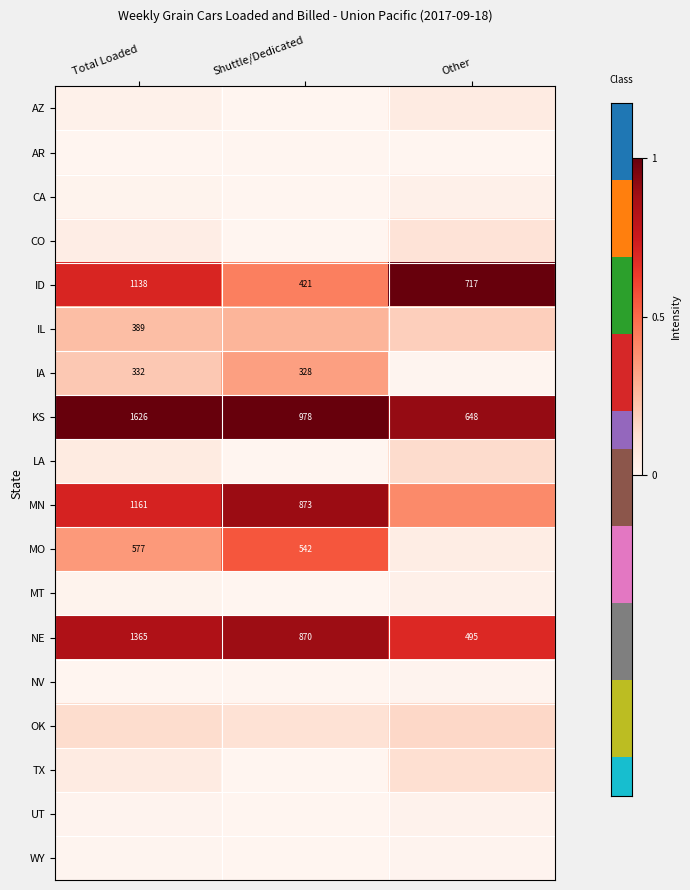

Rank the categories by KS value from lowest to highest.

Other, Shuttle/Dedicated, Total Loaded